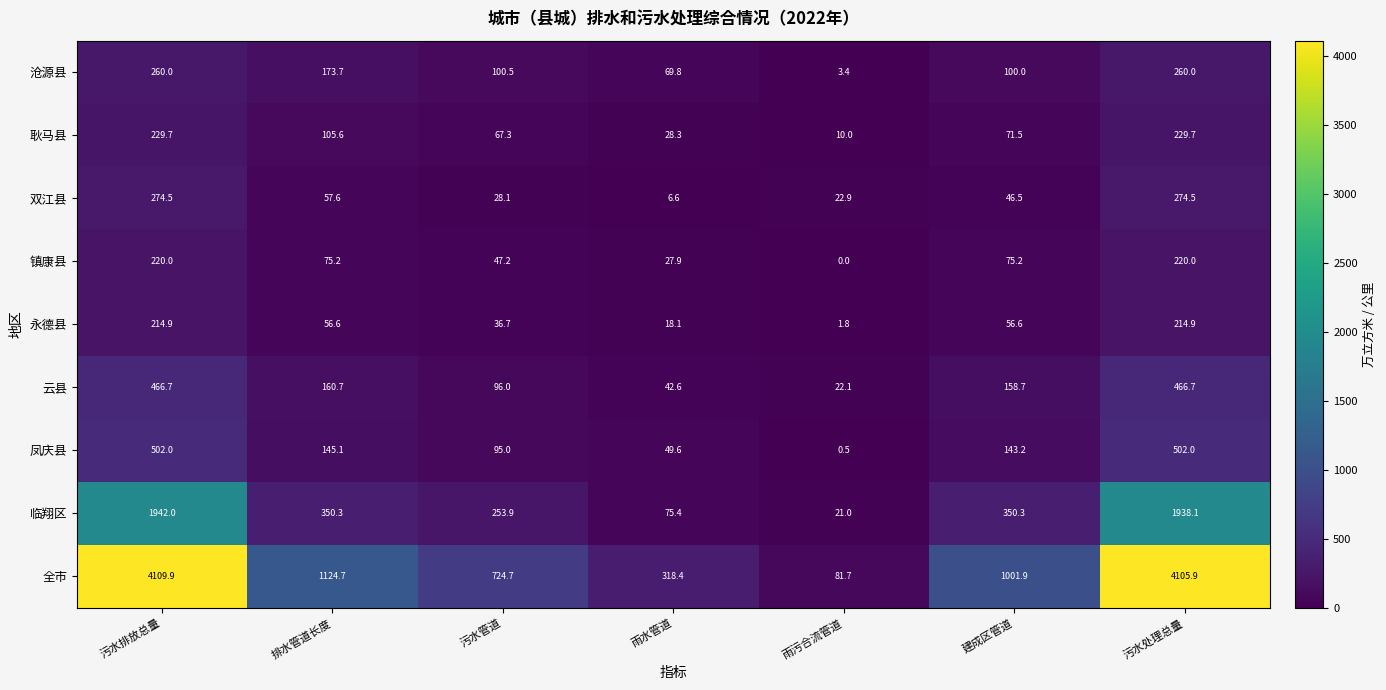

What is the maximum value shown in the chart?

4109.9